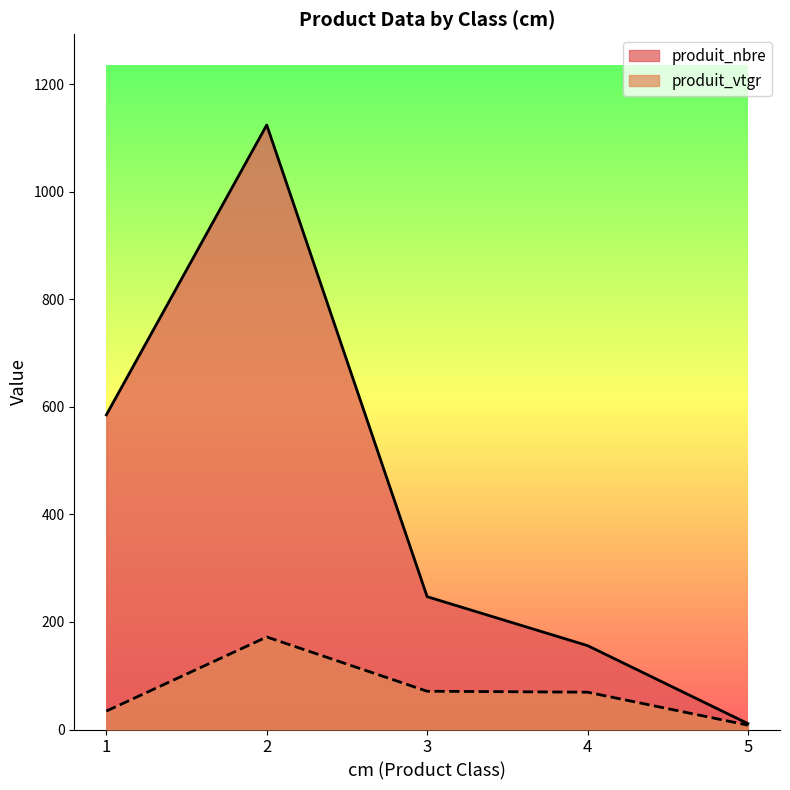

Reading left to right, extract all data points from this chart.

produit_nbre: 585.0	1124.0	247.0	156.0	11.0
produit_vtgr: 34.3	172.1	71.2	69.4	8.1